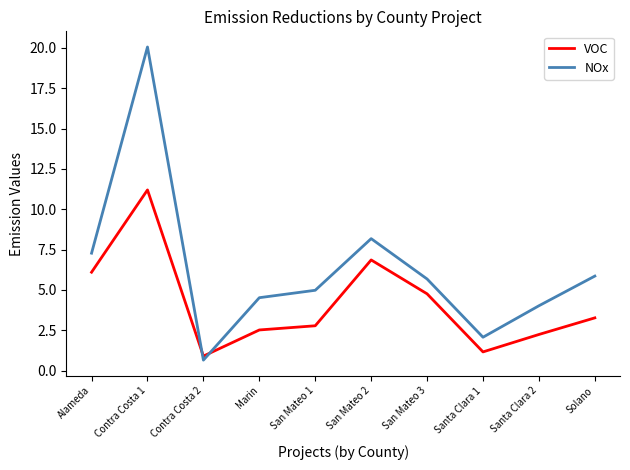

List the labels in order of VOC value, smallest first.

Contra Costa 2, Santa Clara 1, Santa Clara 2, Marin, San Mateo 1, Solano, San Mateo 3, Alameda, San Mateo 2, Contra Costa 1